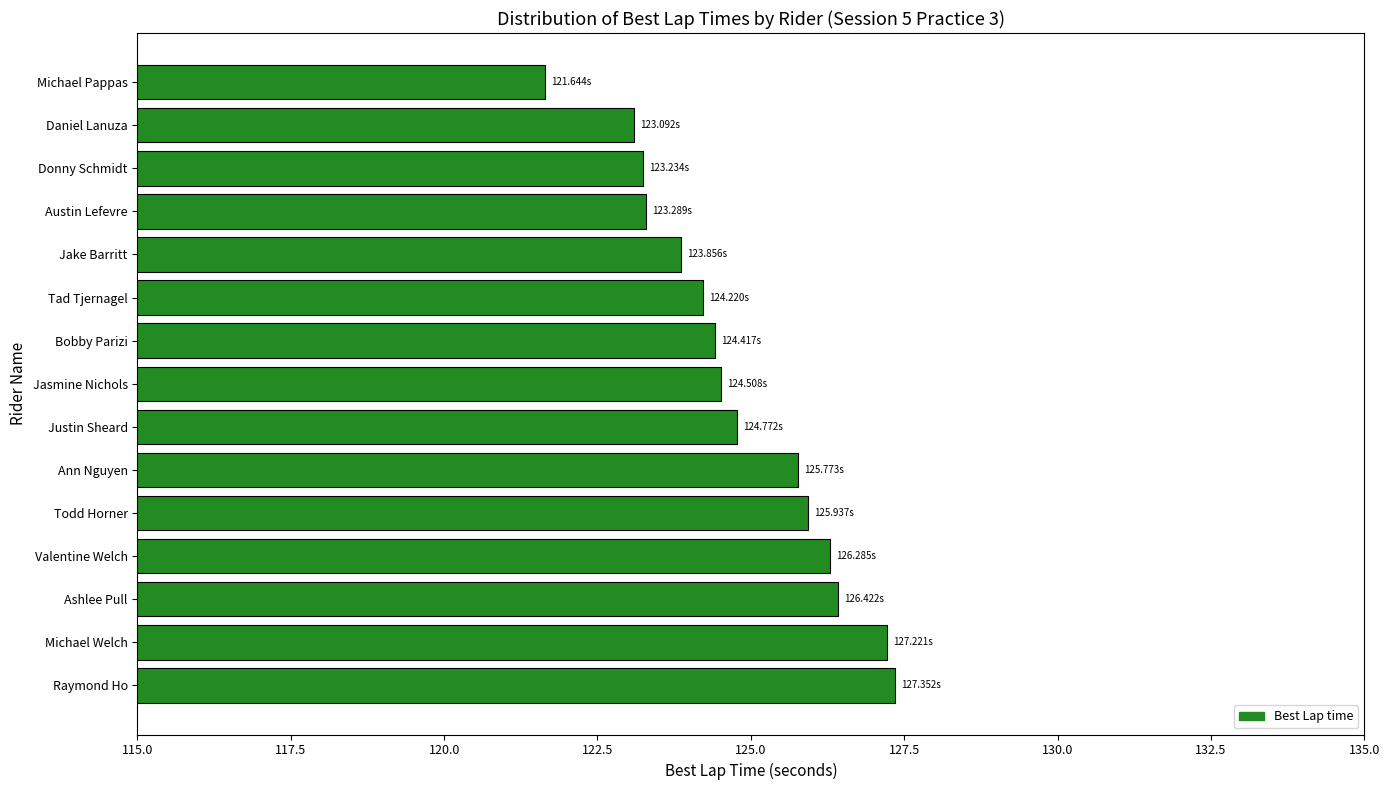

What is the difference between the second highest and minimum values?

5.6